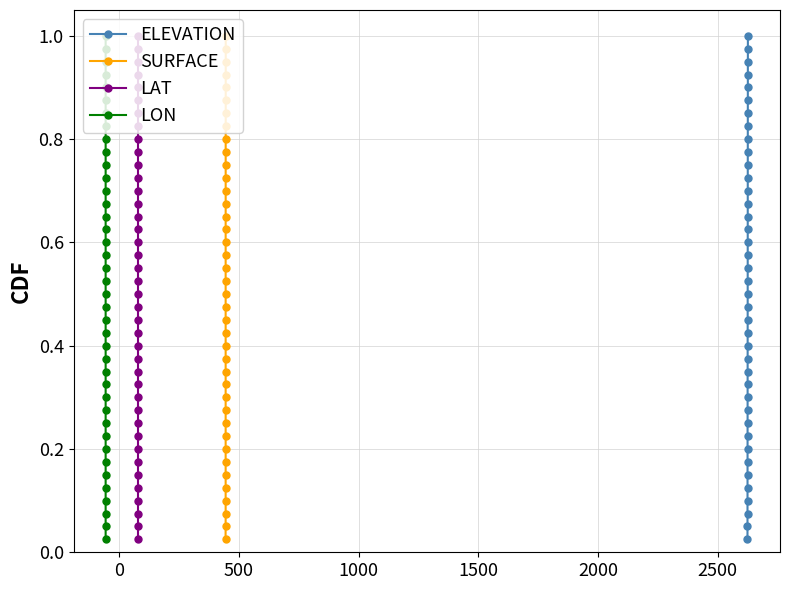

True or false: LON has more than 1 points higher than both neighbors.

False